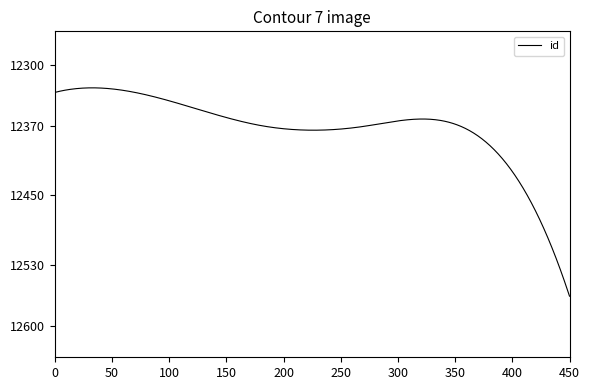

What is the maximum value shown in the chart?

12566.0